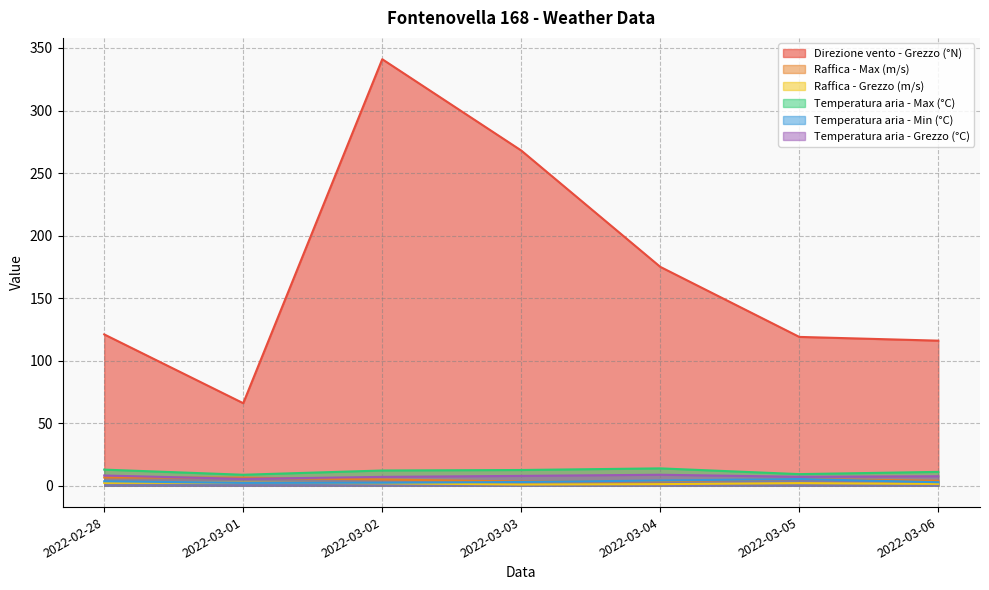

What is the label of the 4th point from the right?

2022-03-03